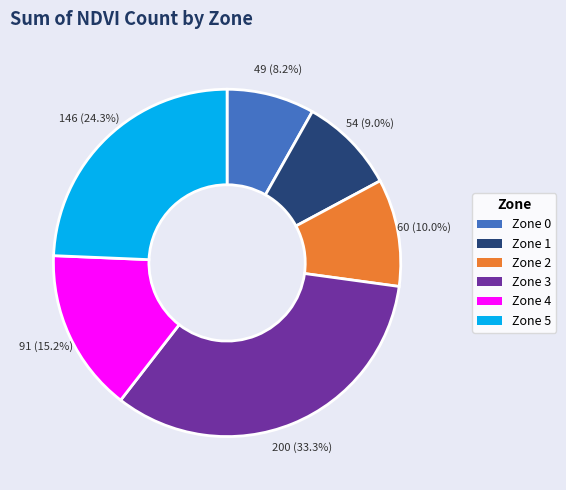

Approximately how many times larger is the value at Zone 0 compared to Zone 2?

0.8